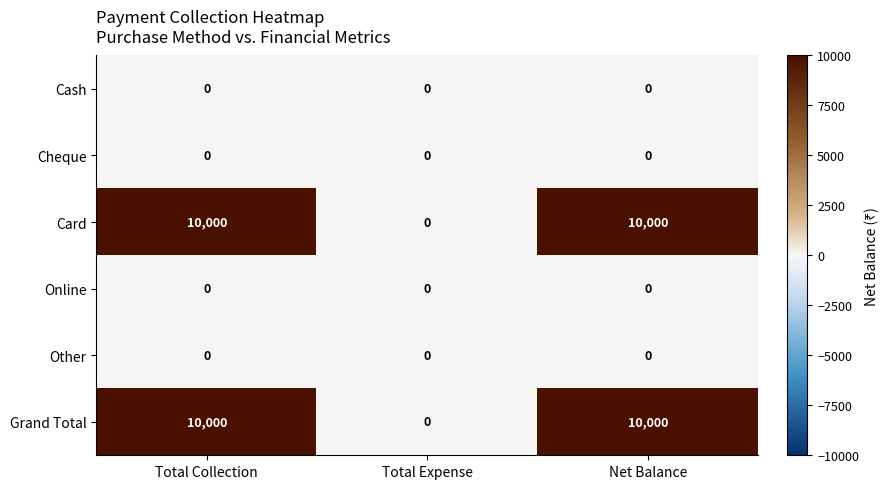

What is the total value across all series at Net Balance?

20000